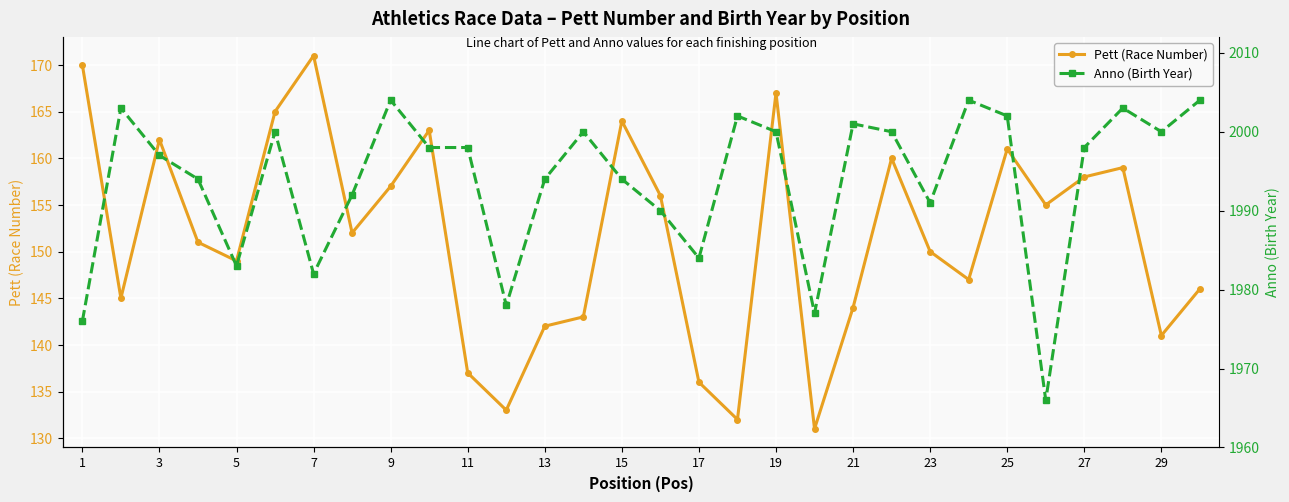

True or false: Pett (Race Number) has more than 1 interior local peaks.

True